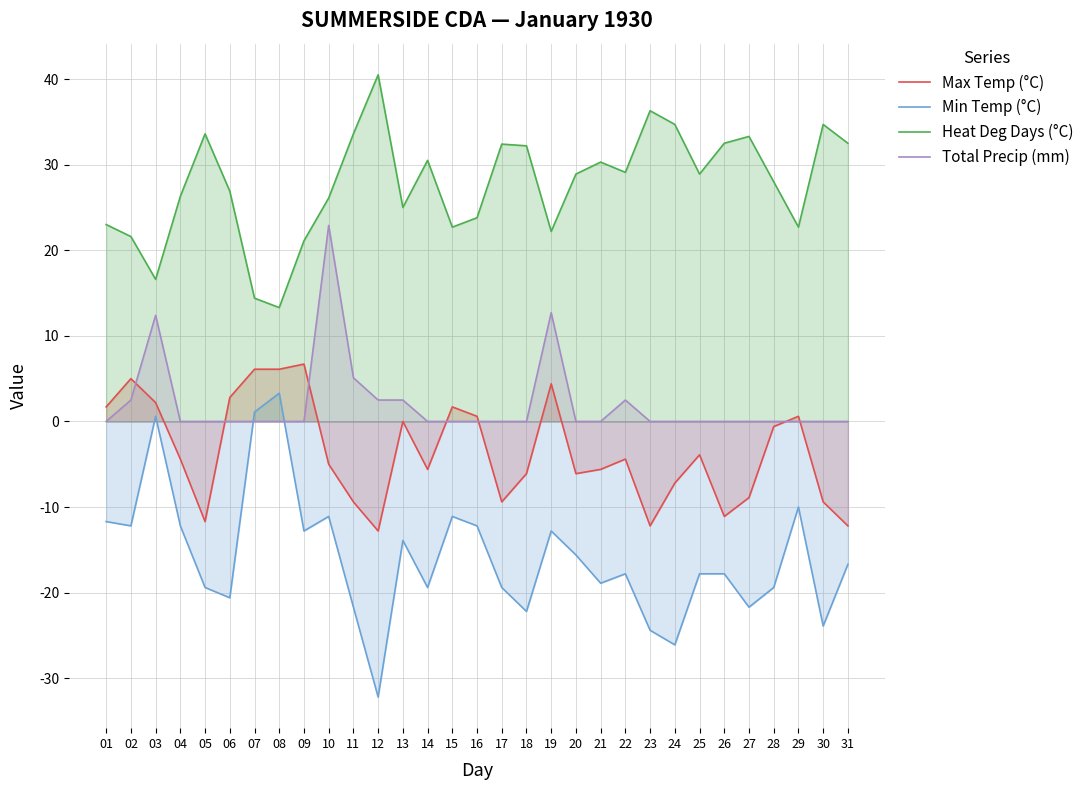

Reading left to right, what are all the values shown in this chart?

Max Temp (°C): 1.7	5.0	2.2	-4.4	-11.7	2.8	6.1	6.1	6.7	-5.0	-9.4	-12.8	0.0	-5.6	1.7	0.6	-9.4	-6.1	4.4	-6.1	-5.6	-4.4	-12.2	-7.2	-3.9	-11.1	-8.9	-0.6	0.6	-9.4	-12.2
Min Temp (°C): -11.7	-12.2	0.6	-12.2	-19.4	-20.6	1.1	3.3	-12.8	-11.1	-21.7	-32.2	-13.9	-19.4	-11.1	-12.2	-19.4	-22.2	-12.8	-15.6	-18.9	-17.8	-24.4	-26.1	-17.8	-17.8	-21.7	-19.4	-10.0	-23.9	-16.7
Heat Deg Days (°C): 23.0	21.6	16.6	26.3	33.6	26.9	14.4	13.3	21.1	26.1	33.6	40.5	25.0	30.5	22.7	23.8	32.4	32.2	22.2	28.9	30.3	29.1	36.3	34.7	28.9	32.5	33.3	28.0	22.7	34.7	32.5
Total Precip (mm): 0.0	2.5	12.4	0.0	0.0	0.0	0.0	0.0	0.0	22.9	5.1	2.5	2.5	0.0	0.0	0.0	0.0	0.0	12.7	0.0	0.0	2.5	0.0	0.0	0.0	0.0	0.0	0.0	0.0	0.0	0.0